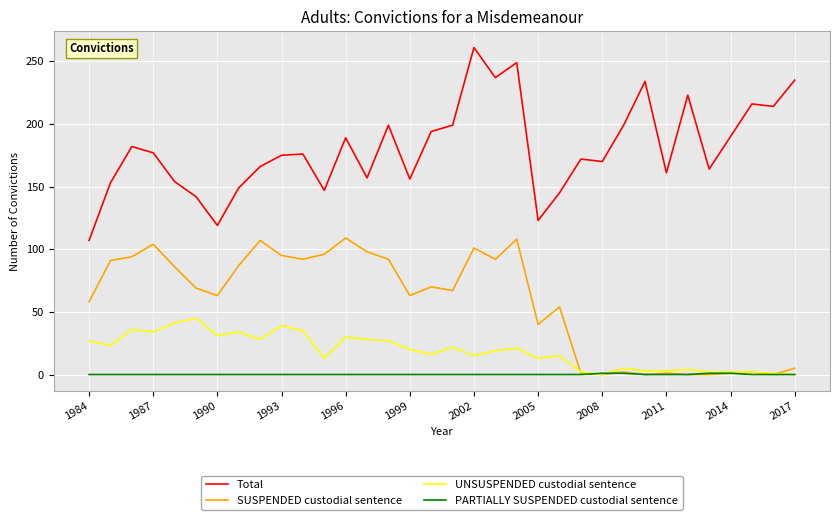

What is the greatest value displayed?

261